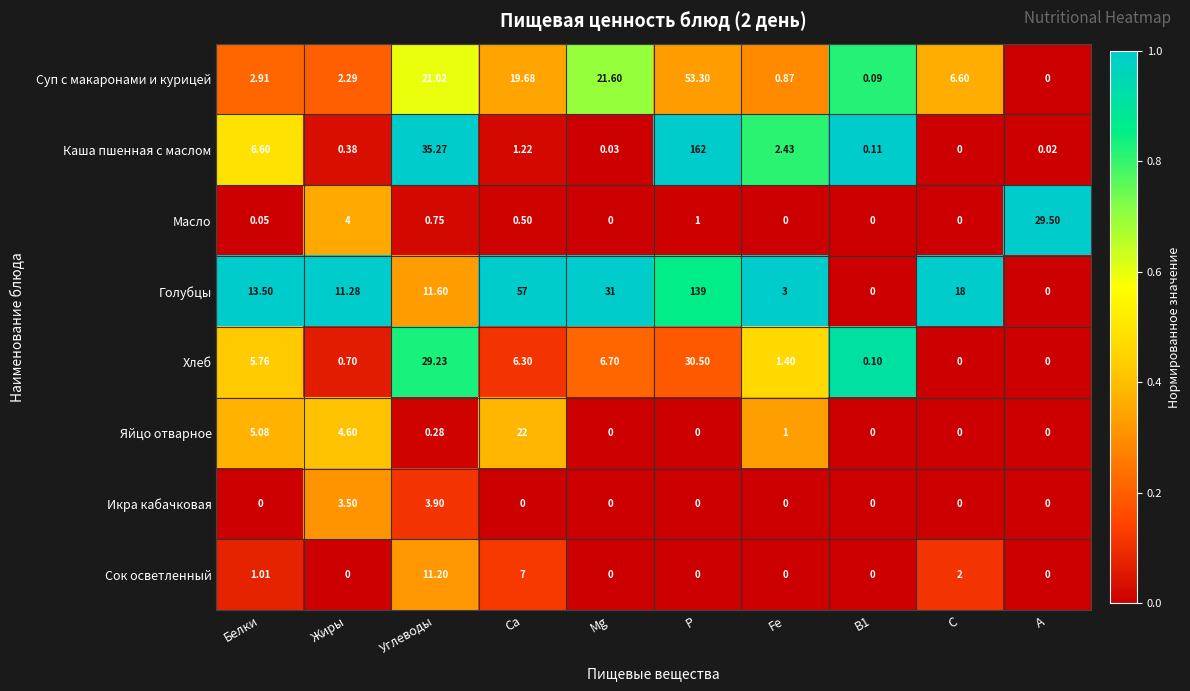

How many data points does each series have?

10